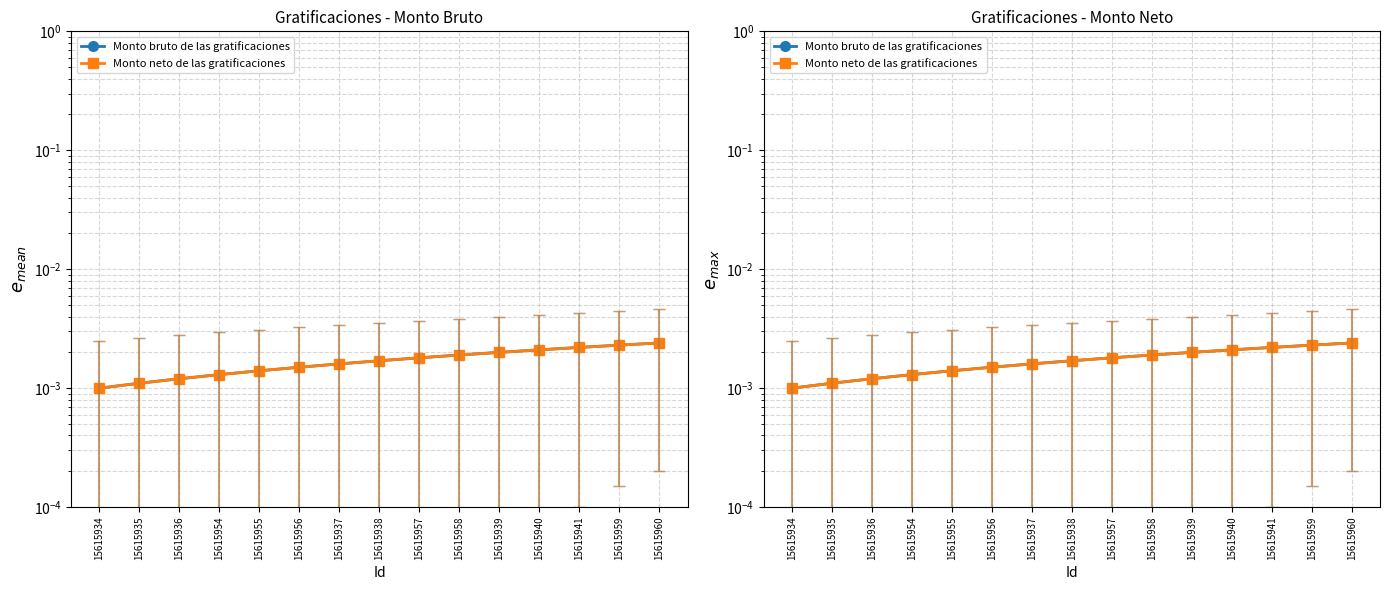

Which label corresponds to the largest value in the chart?

15615960